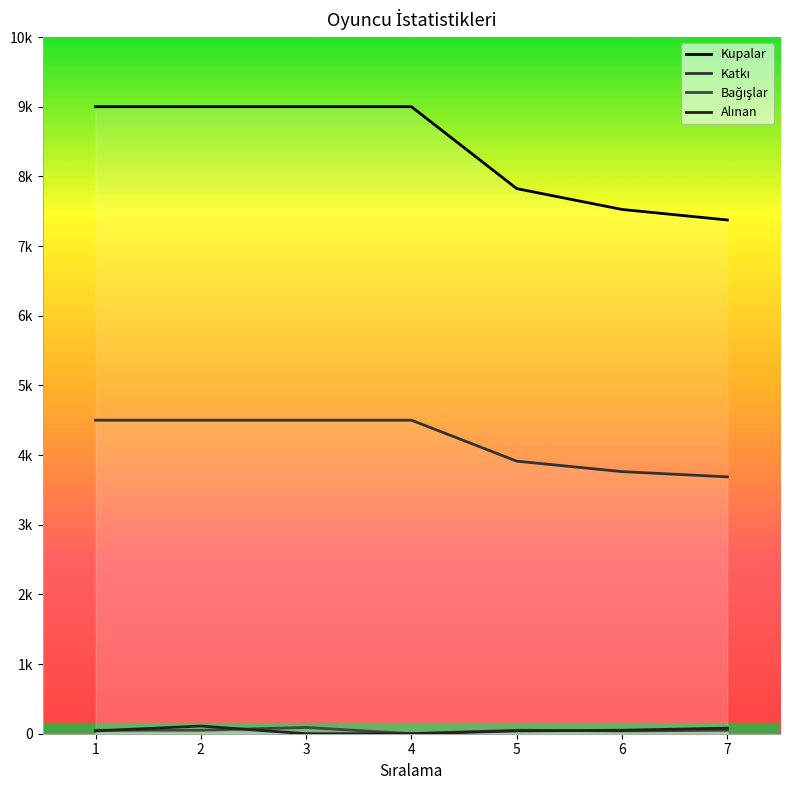

How many Alınan values are between 0 and 80?

6